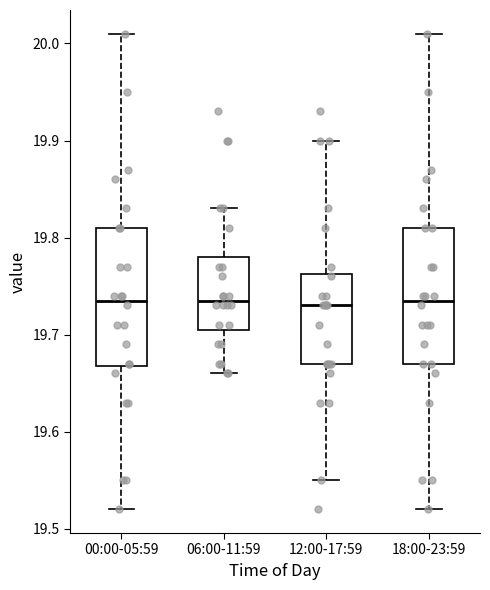

Where is the upper edge of the box for 06:00-11:59 on the y-axis? The values are not printed on the chart, so give them approximately, as read against the axis.

19.78